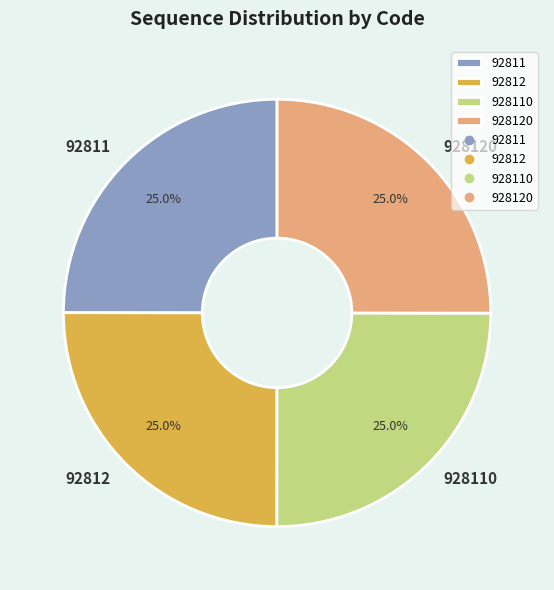

Count the number of slices in the pie.

4